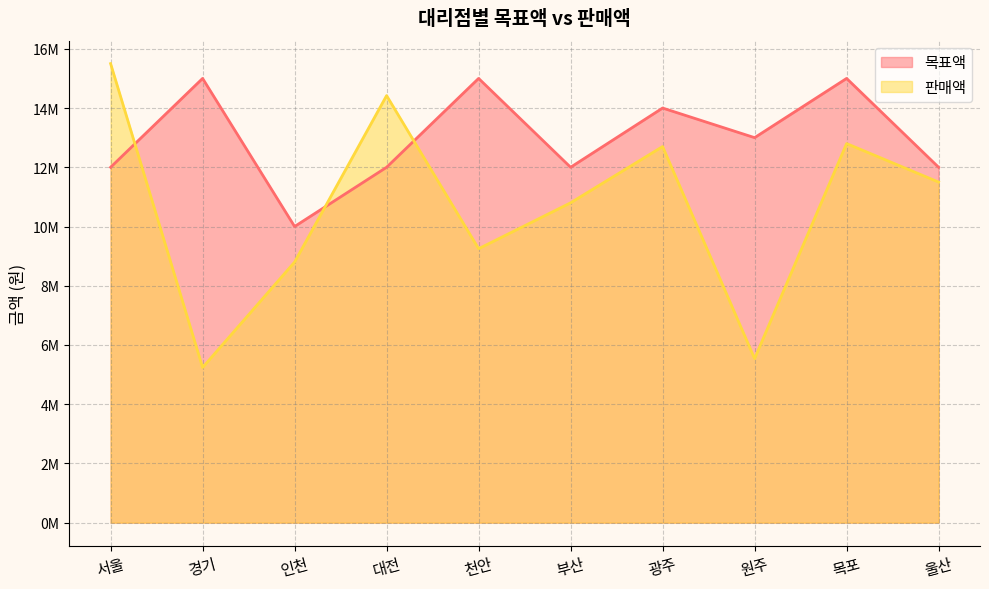

How many interior local peaks does the 목표액 series have?

4